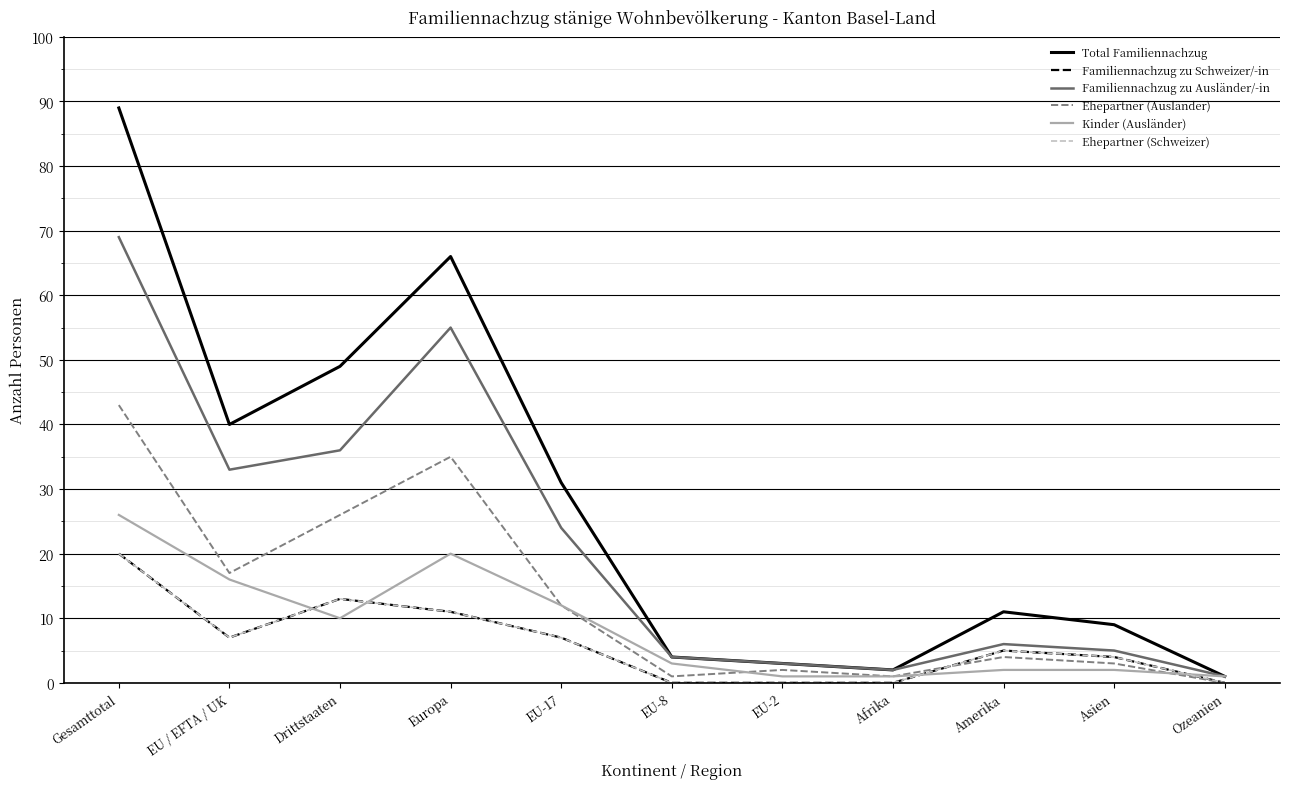

Is the value of Total Familiennachzug at EU-17 greater than the value of Familiennachzug zu Schweizer/-in at Gesamttotal?

Yes